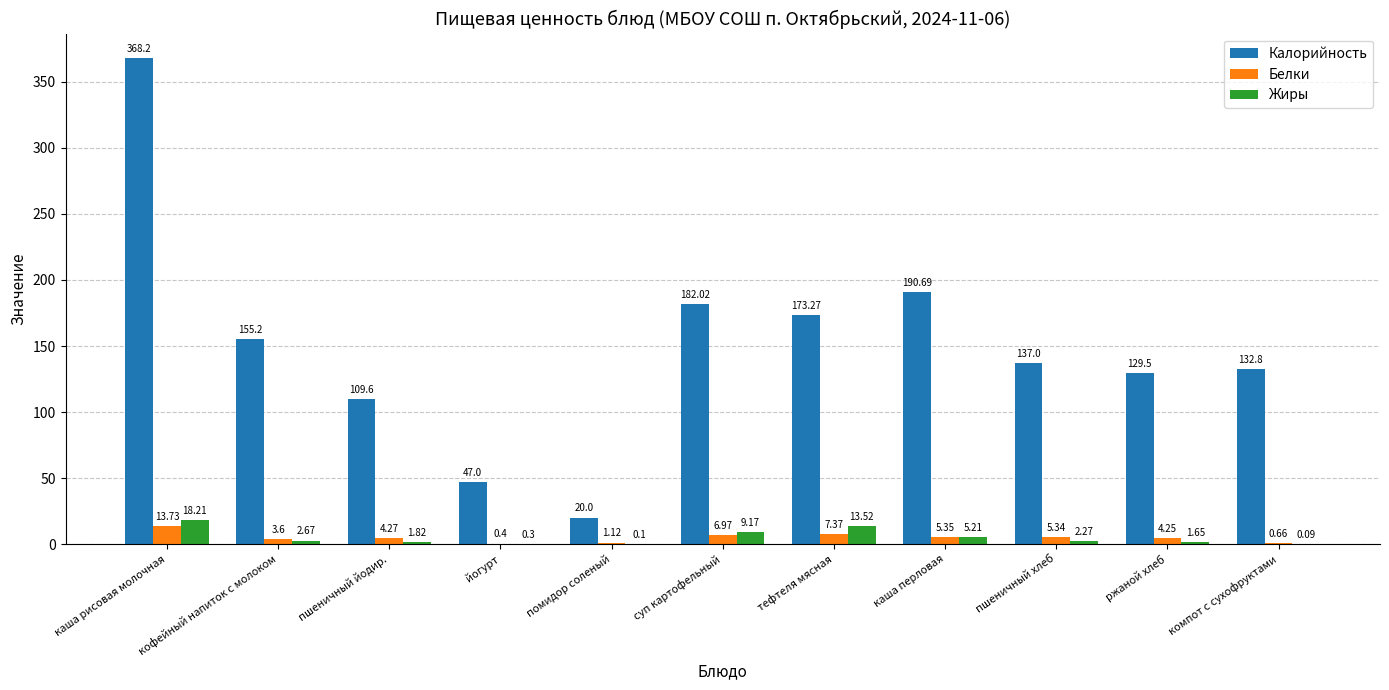

At which label is Белки closest to 7?

суп картофельный